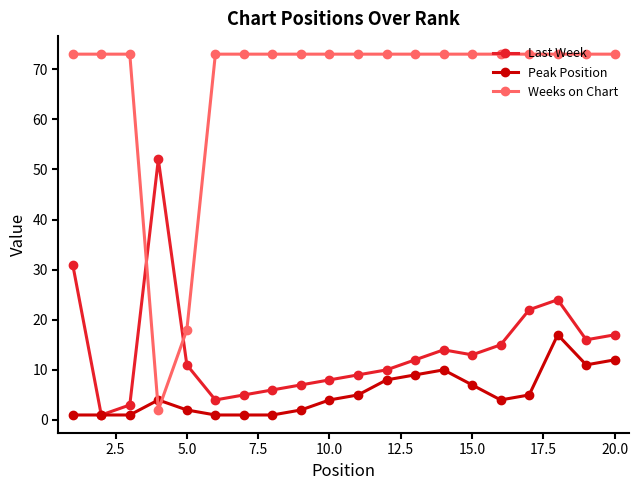

What are all the series names shown in the legend?

Last Week, Peak Position, Weeks on Chart